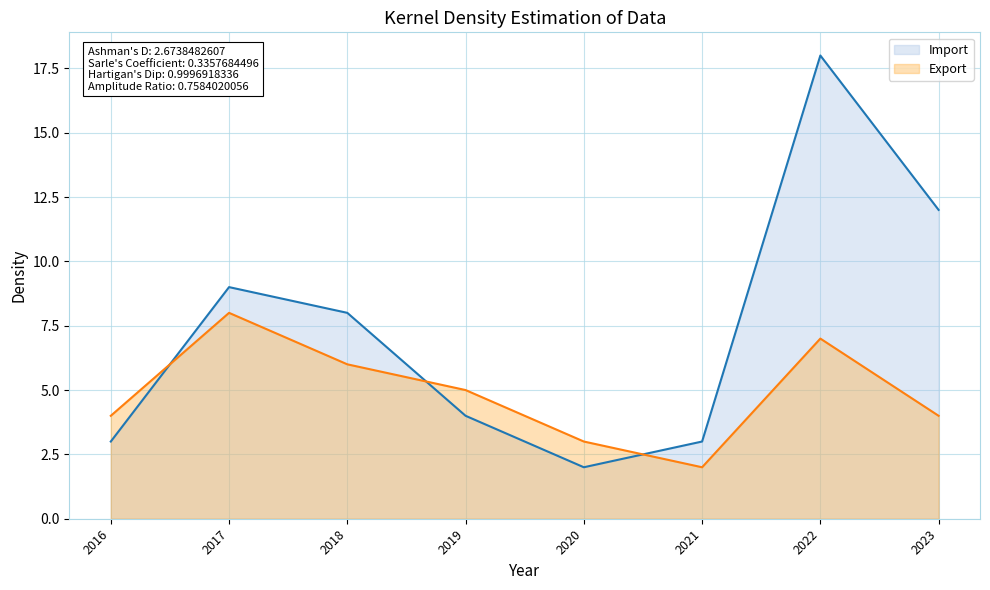

At which label does Export reach its minimum?

2021